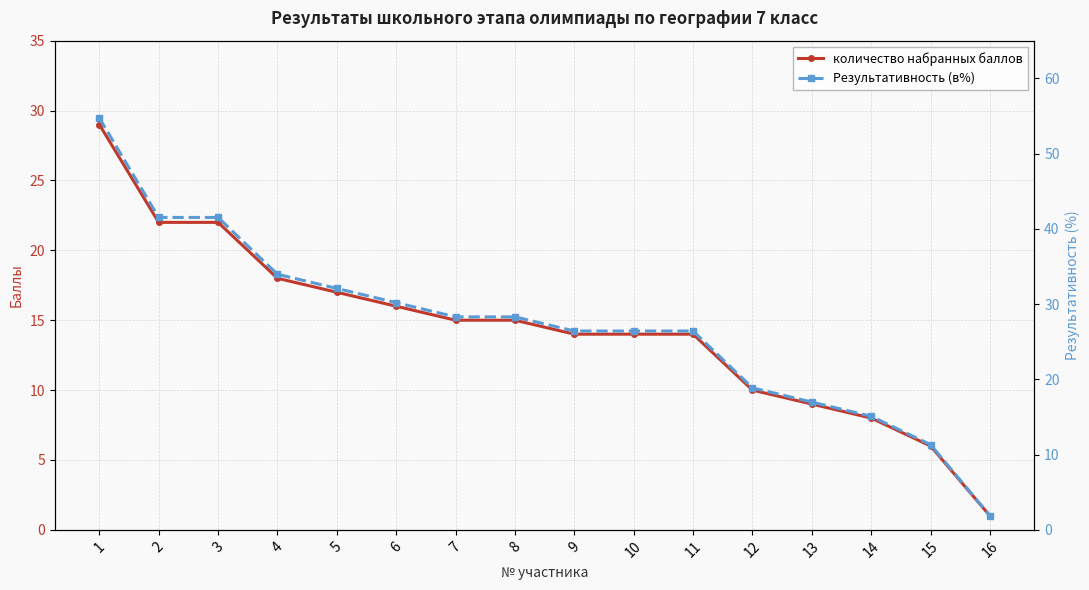

True or false: количество набранных баллов and Результативность (в%) intersect in this chart.

False